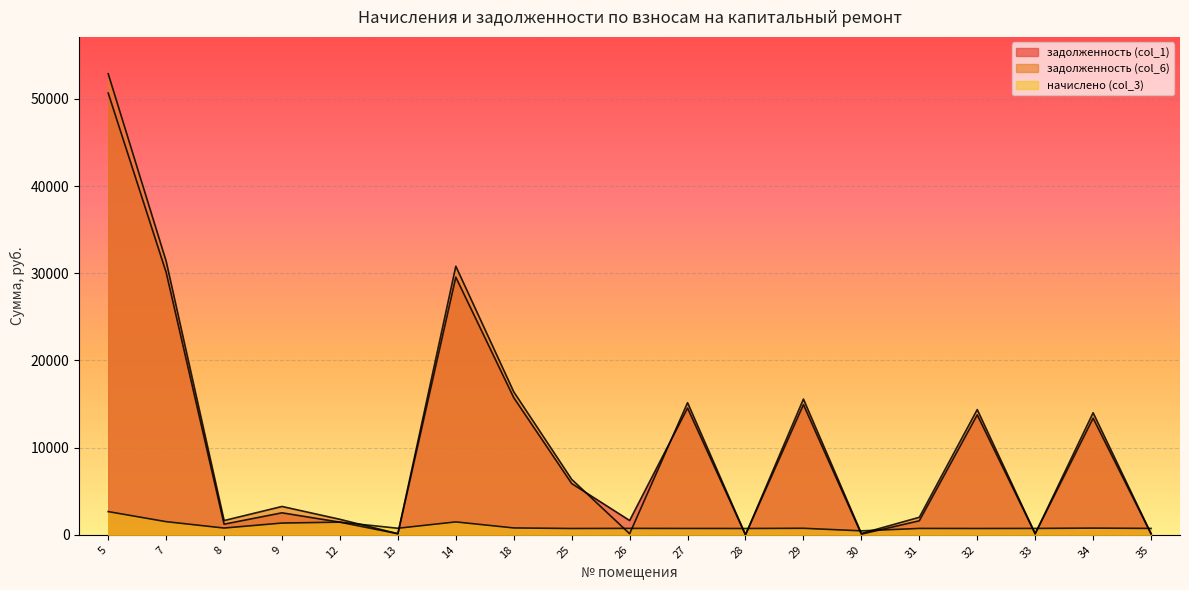

Reading left to right, transcribe all the data shown in this chart.

задолженность (col_1): 50679.3	30113.6	1221.6	2524.3	1449.6	125.3	29556.8	15731.8	5883.6	1643.2	14540.7	0.0	14937.3	75.6	1609.4	13760.6	122.0	13379.9	122.0
задолженность (col_6): 52888.7	31391.5	1635.1	3252.1	1777.6	125.3	30811.1	16399.4	6362.4	123.4	15157.7	0.0	15571.2	151.2	2009.5	14364.0	122.0	14002.1	122.1
начислено (col_3): 2661.3	1507.7	775.7	1348.6	1452.0	751.9	1479.8	787.6	724.0	736.0	728.0	724.0	747.8	453.5	731.9	724.0	731.9	767.8	731.9